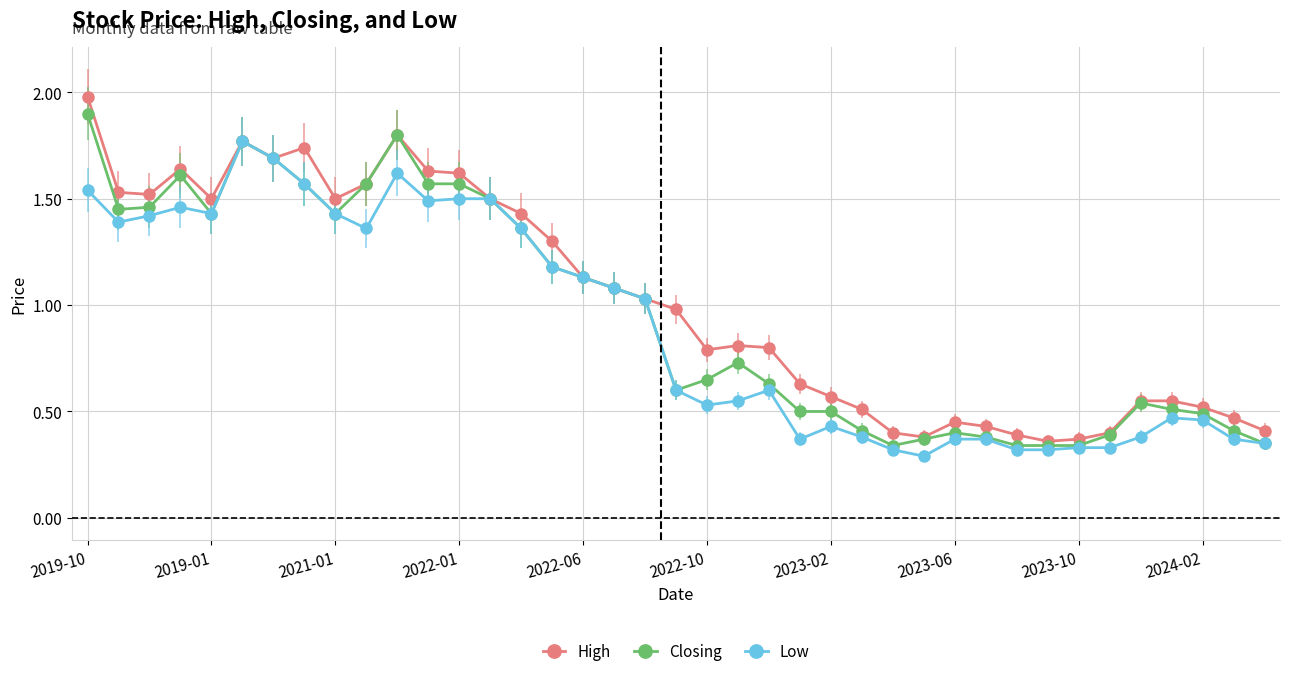

Which series has the widest spread of values?

High